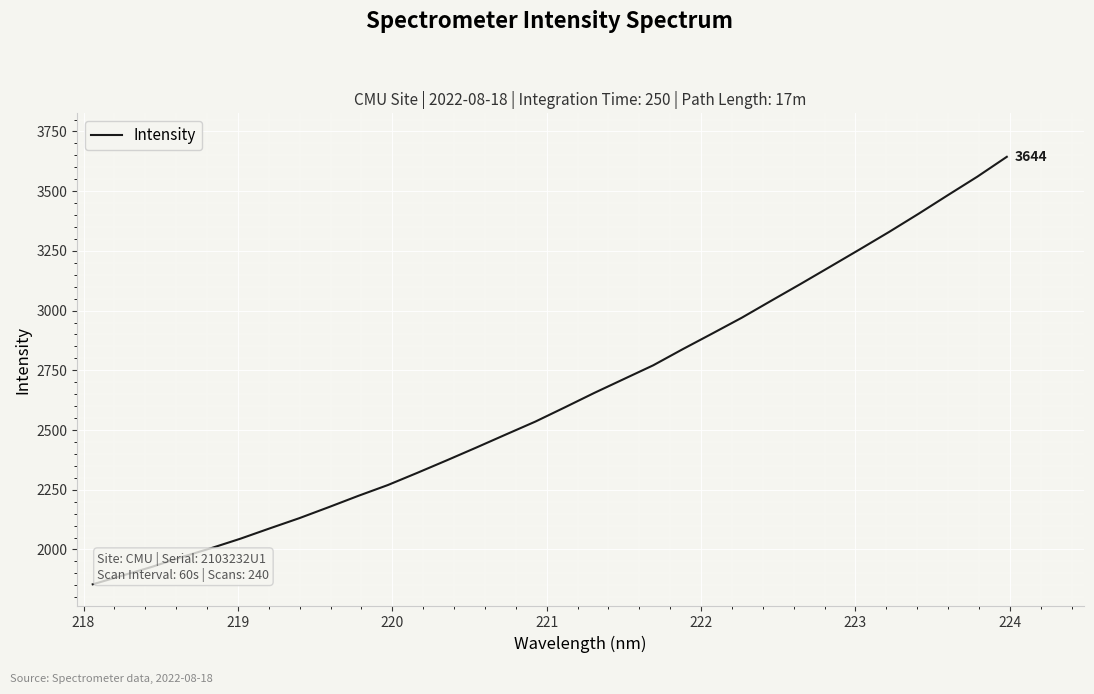

What is the greatest value displayed?

3643.9